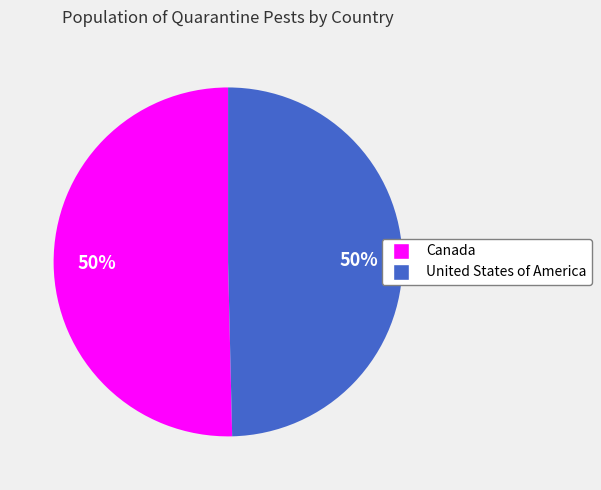

To the nearest percent, what is the average slice percentage?

50%